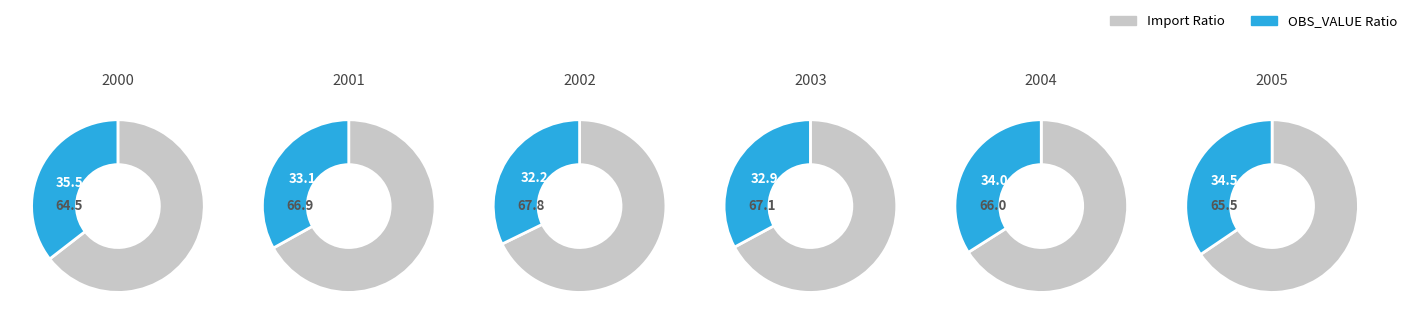

Is the sum of 2002-Q4 and 2001-Q4 greater than half?

No